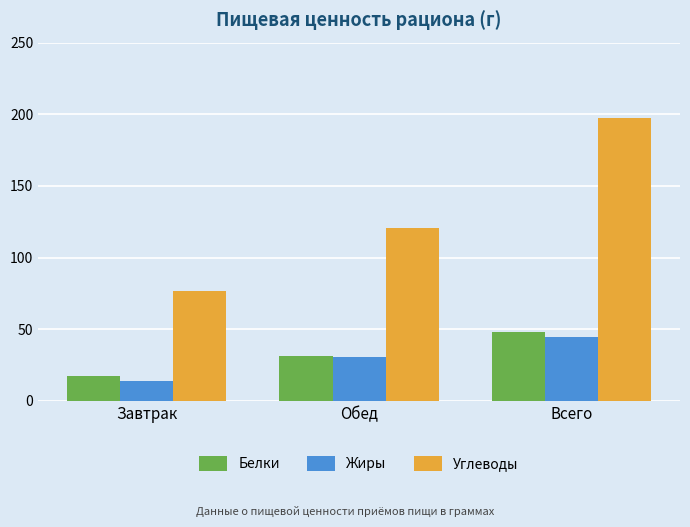

How many groups of bars are there?

3